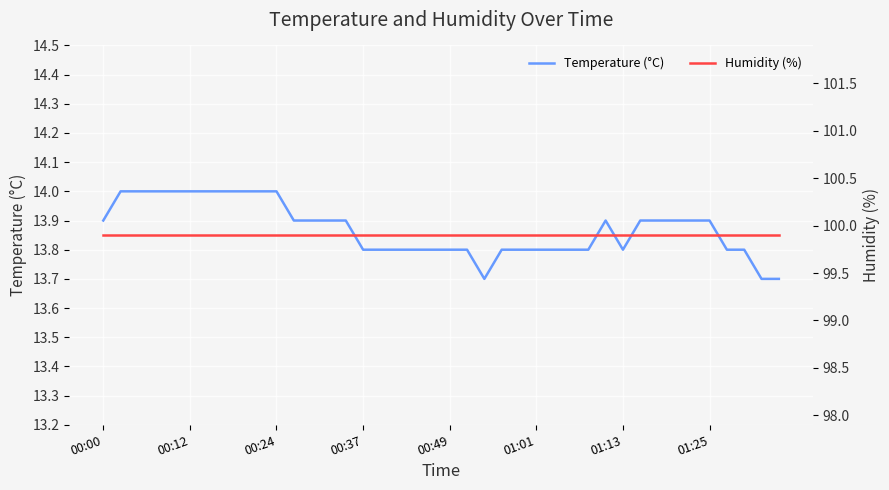

The value of Temperature (°C) at 12 is 13.9. True or false?

True